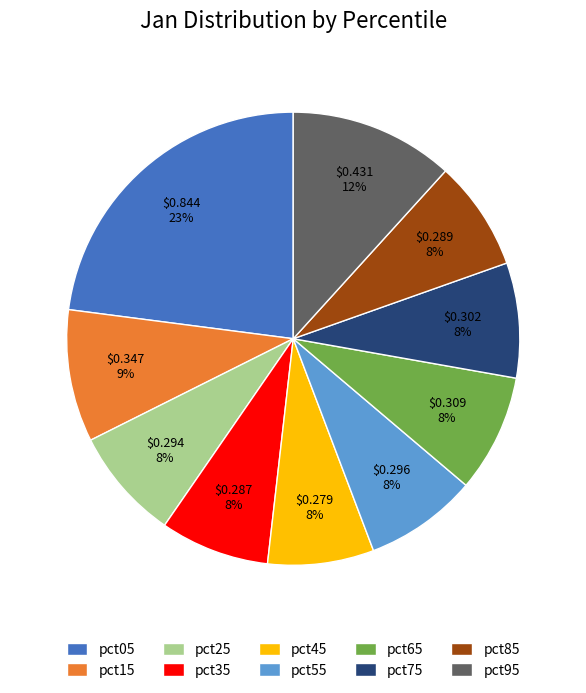

To the nearest percent, what is the difference between the pct45 and pct95 slice percentages?

4%